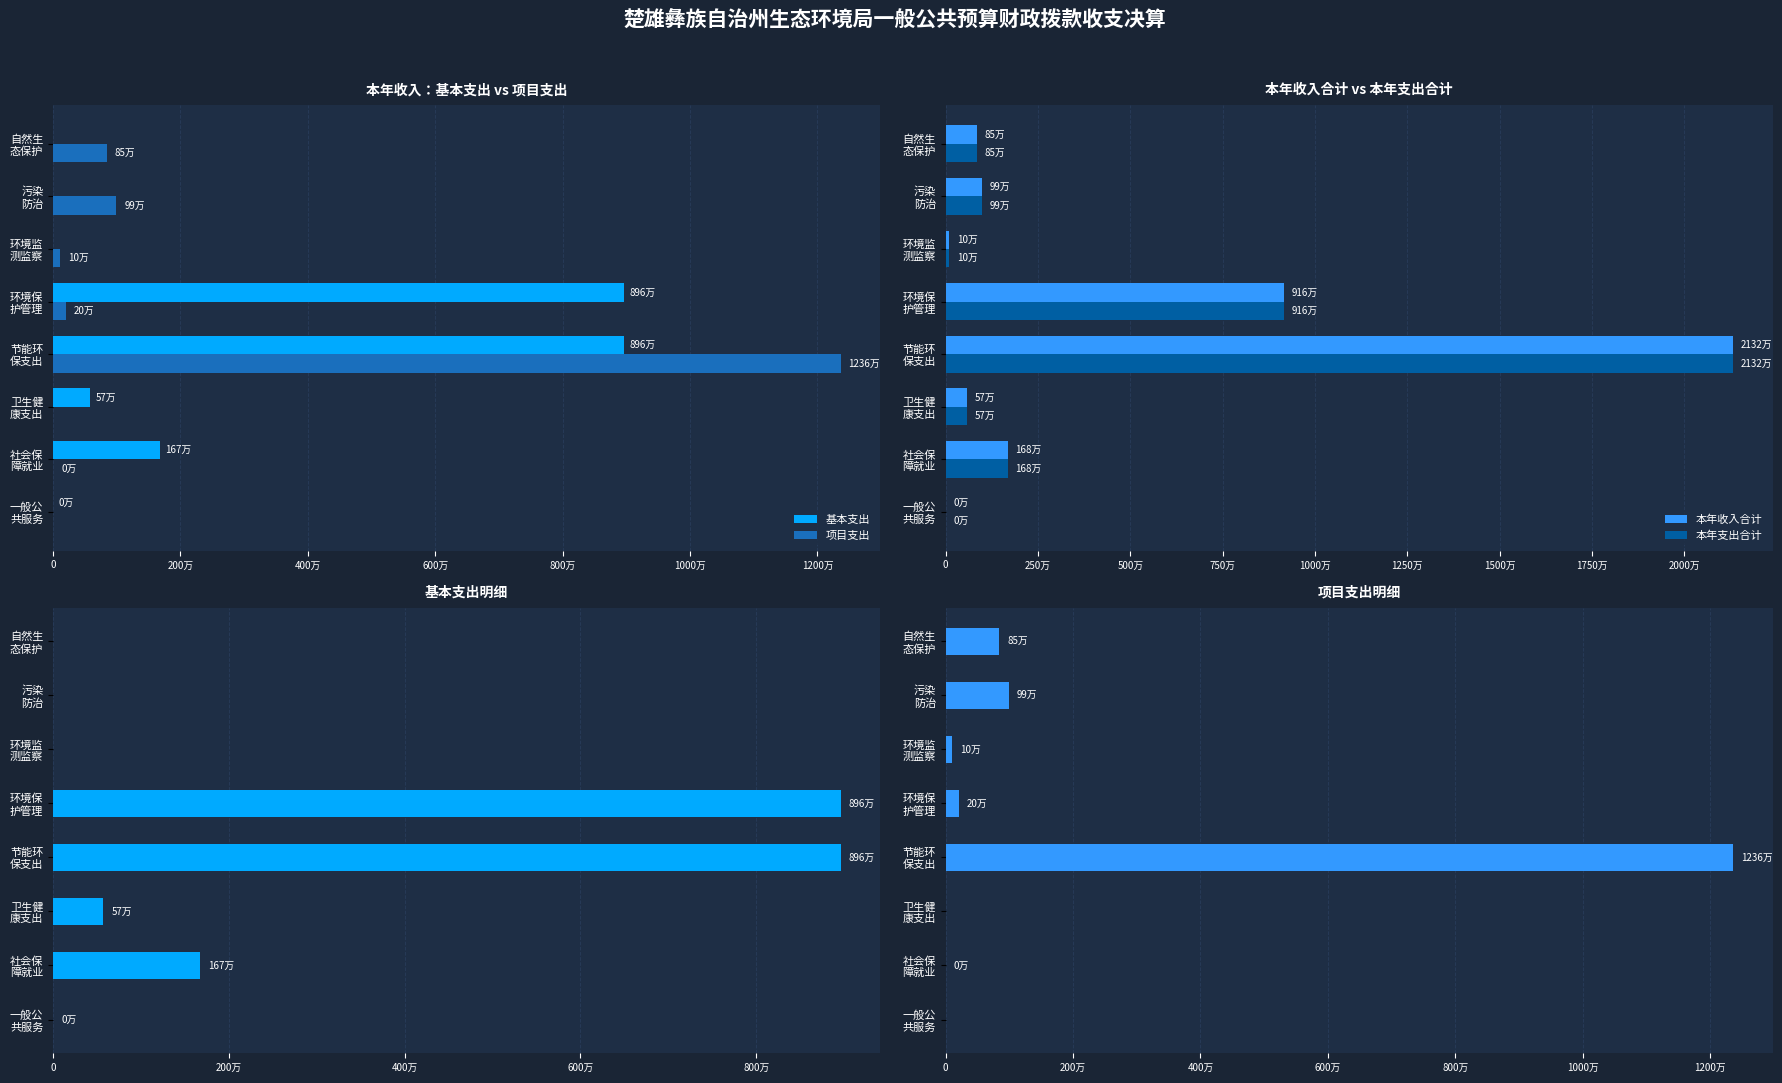

How many data points does each series have?

8